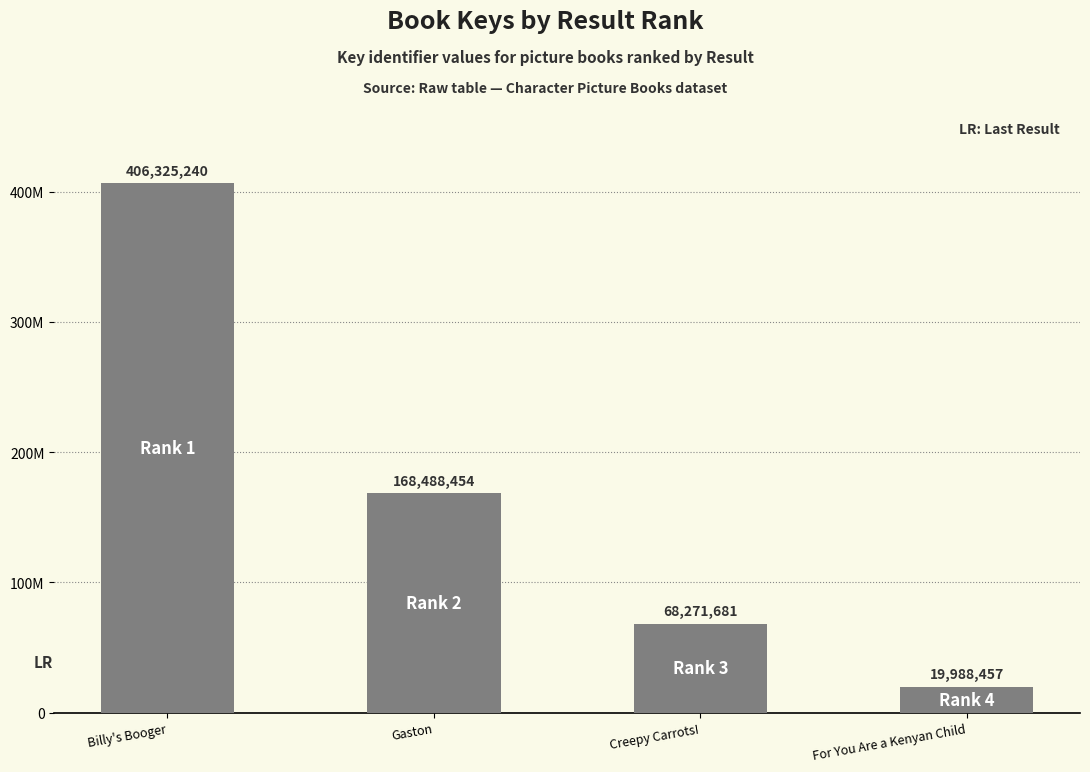

What is the minimum value shown in the chart?

19988457